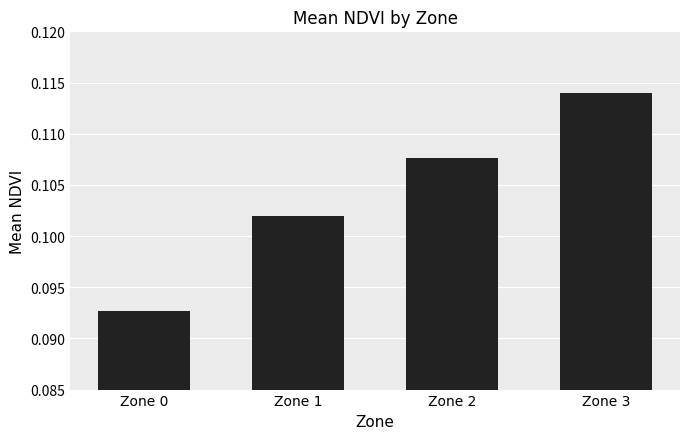

True or false: the data shows 0.2 at Zone 1.

False